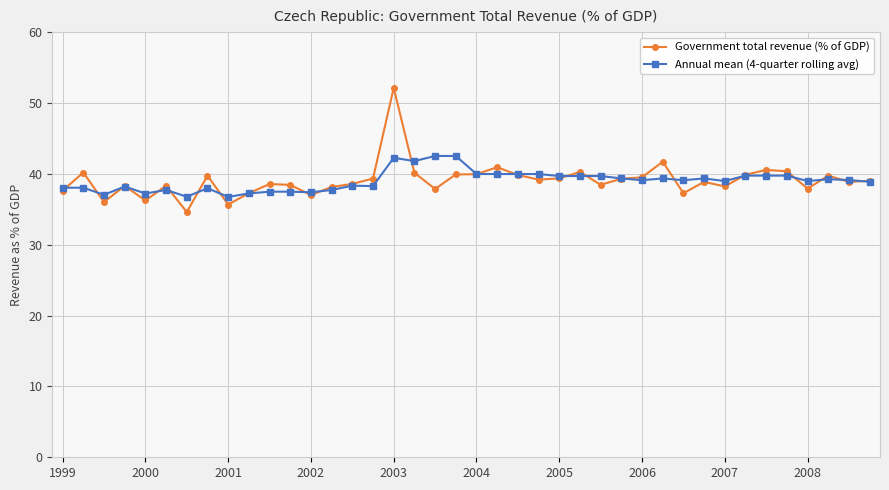

Rank the series by their maximum value, from lowest to highest.

Annual mean (4-quarter rolling avg), Government total revenue (% of GDP)